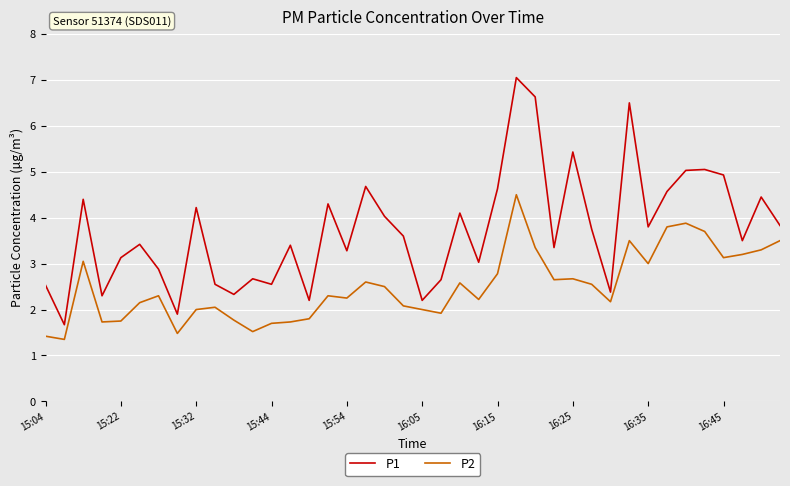

What is the smallest value displayed?

1.4